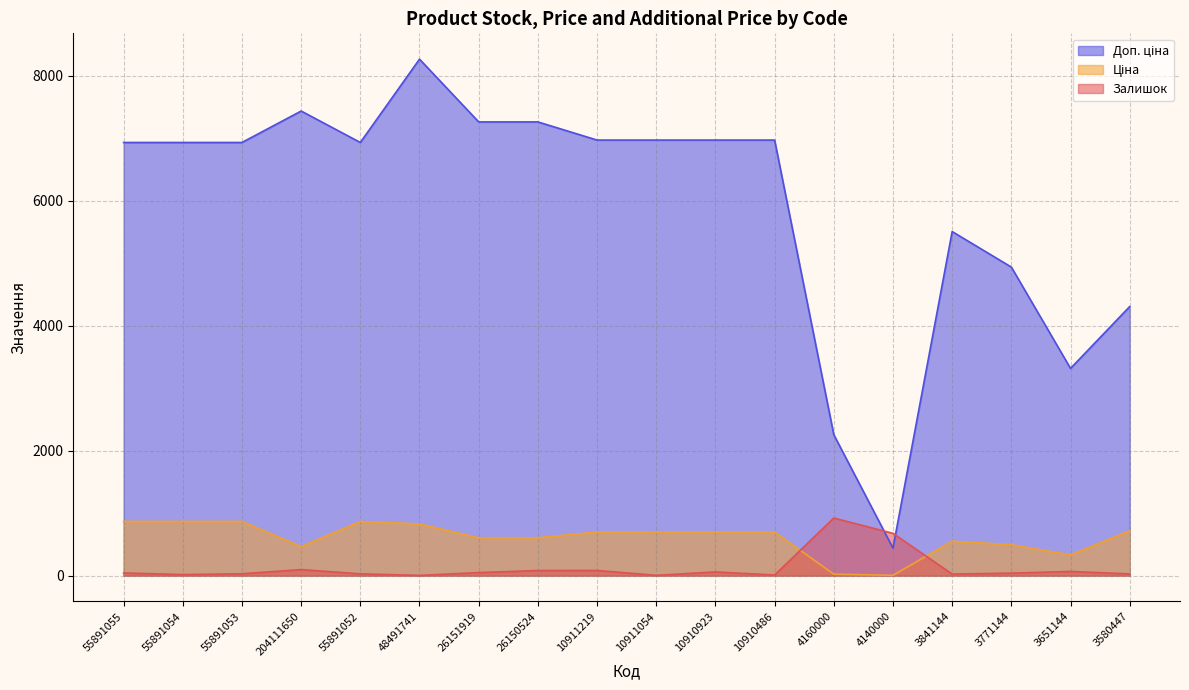

List the labels in order of Доп. ціна value, largest first.

48491741, 204111650, 26151919, 26150524, 10911219, 10911054, 10910923, 10910486, 55891055, 55891054, 55891053, 55891052, 3841144, 3771144, 3580447, 3651144, 4160000, 4140000